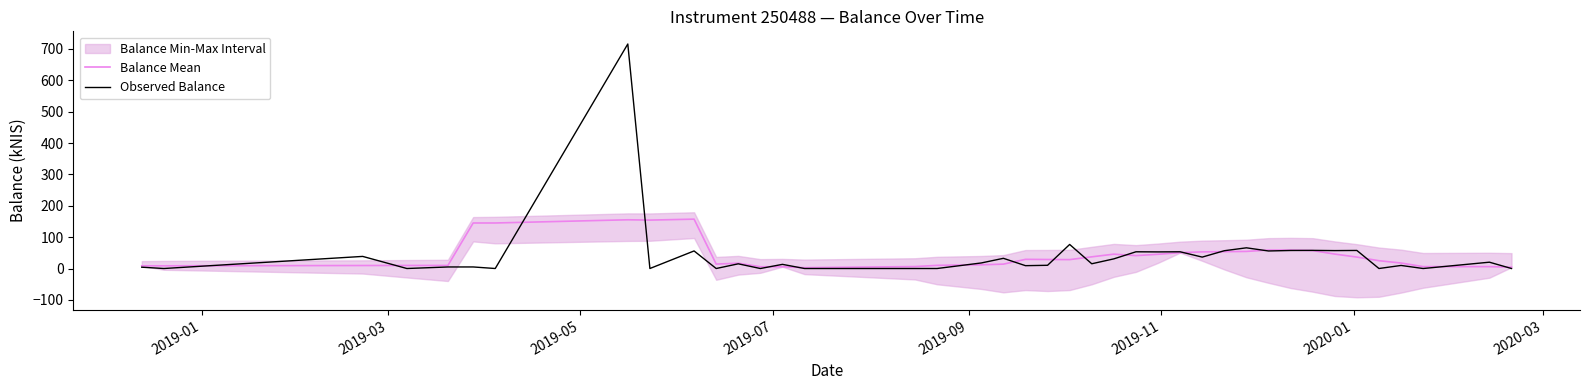

How many lines are shown in the chart?

2